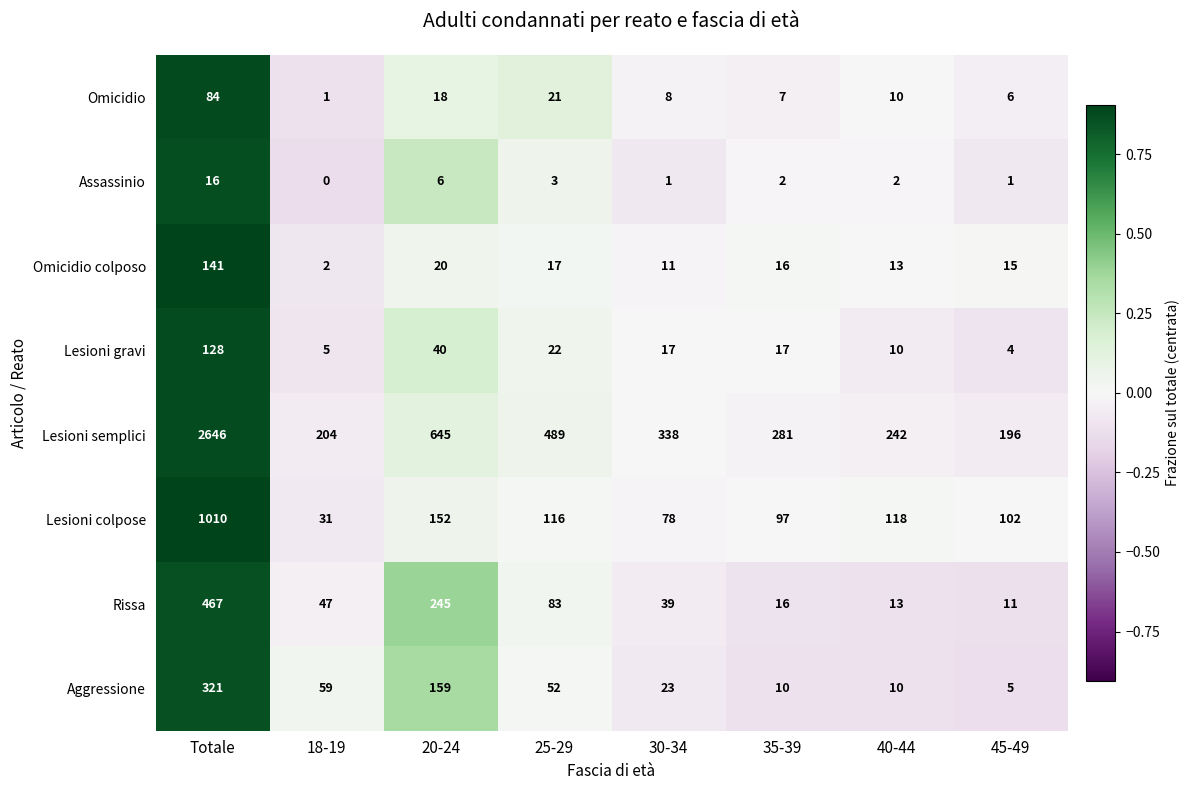

Which series has the largest total across all categories?

Lesioni semplici